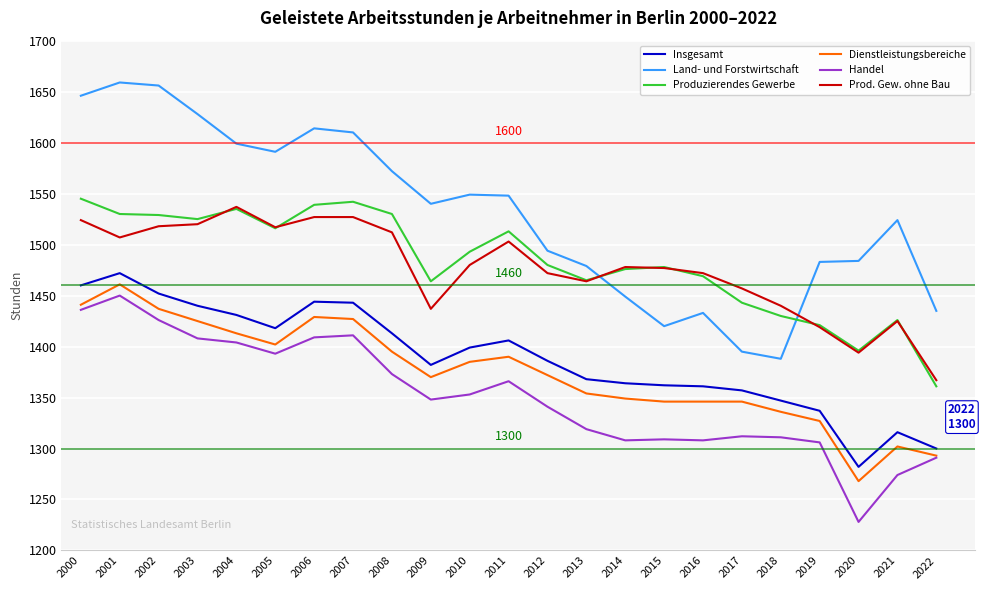

True or false: Handel has a value of 1348 at 2009.

True